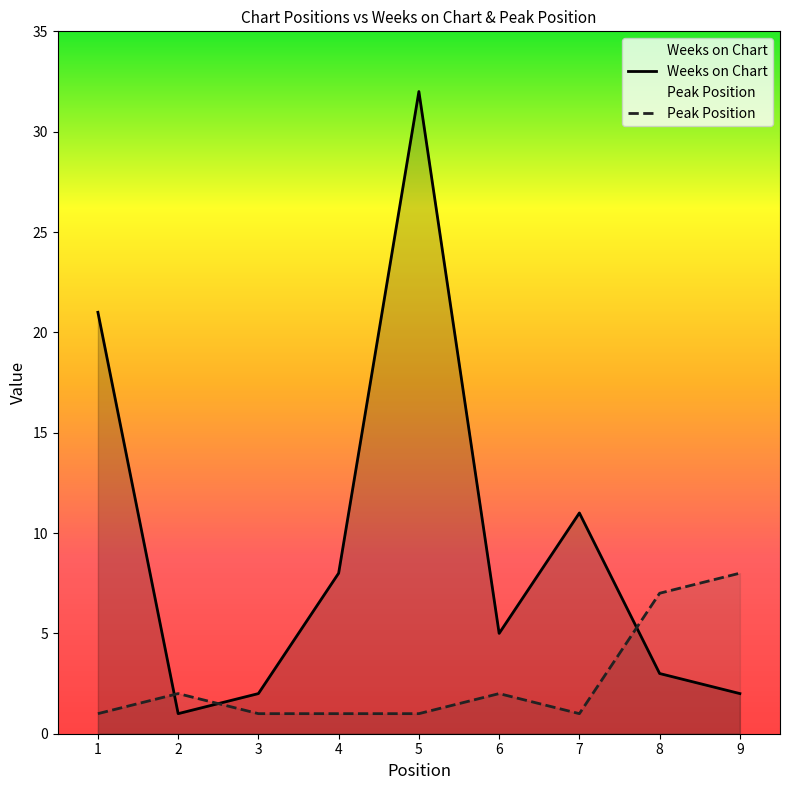

How many intersections are there between Peak Position and Weeks on Chart?

3